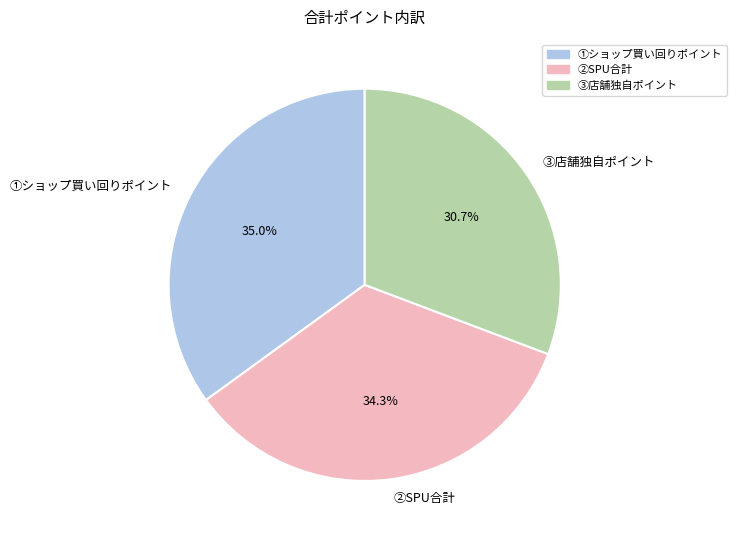

Is there a majority slice in this chart?

No